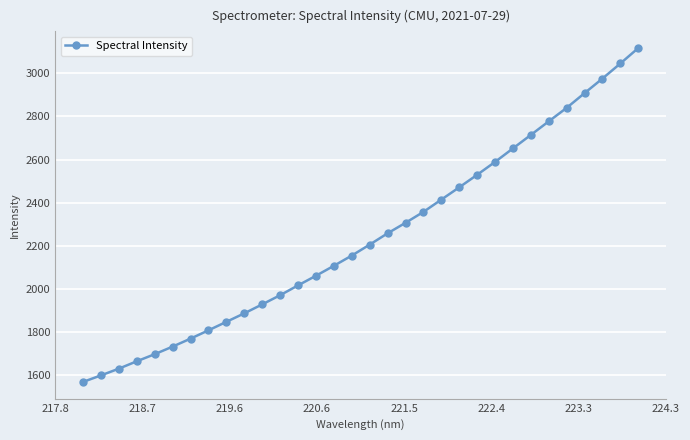

What is the value of the 3rd point from the left?

1628.6